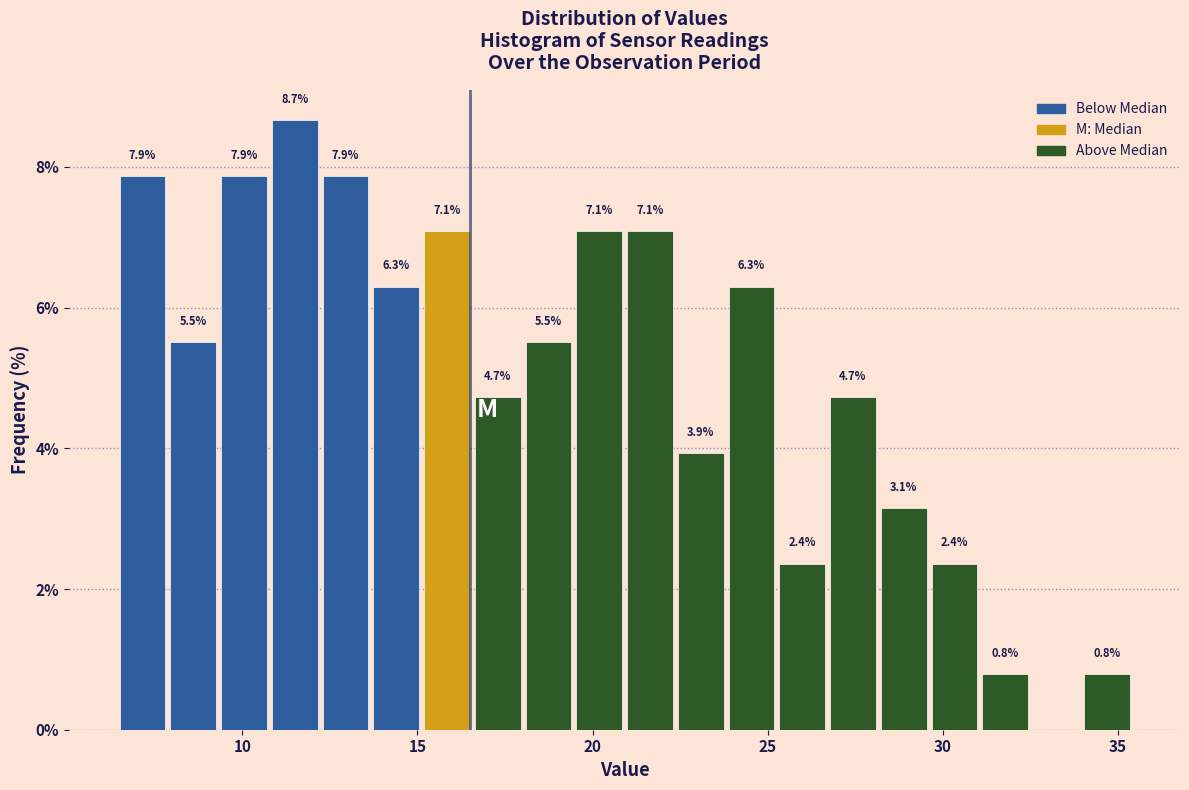

Read against the x-axis, roughly where is the centre of the tallest bar?

11.5